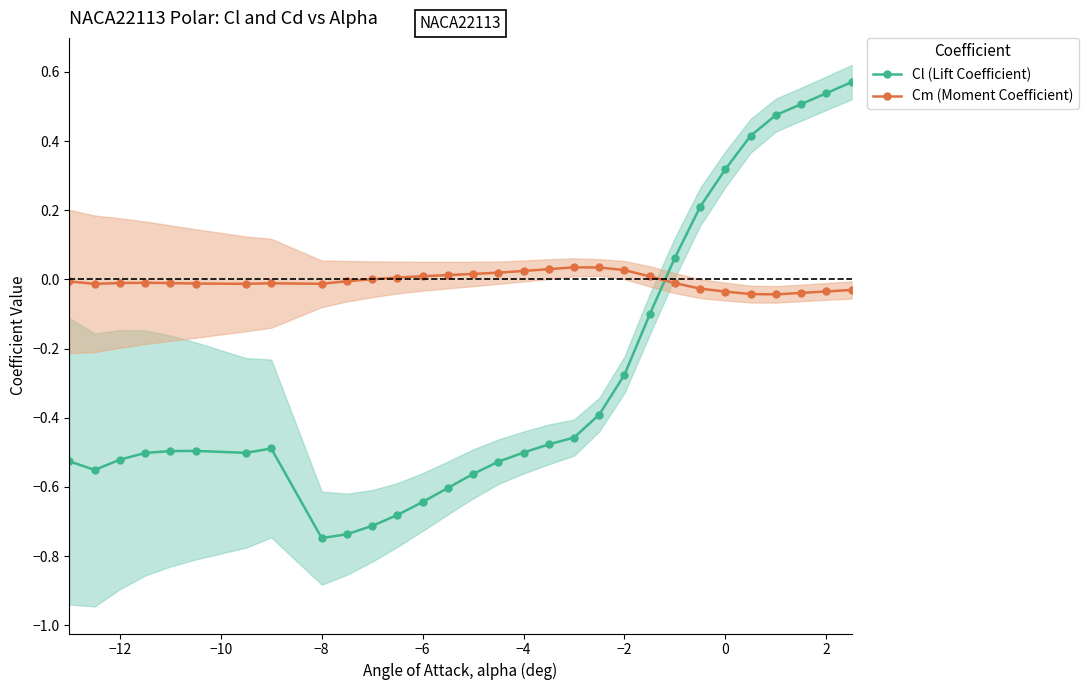

Is it true that Cl (Lift Coefficient) equals -0.2 at −12?

False